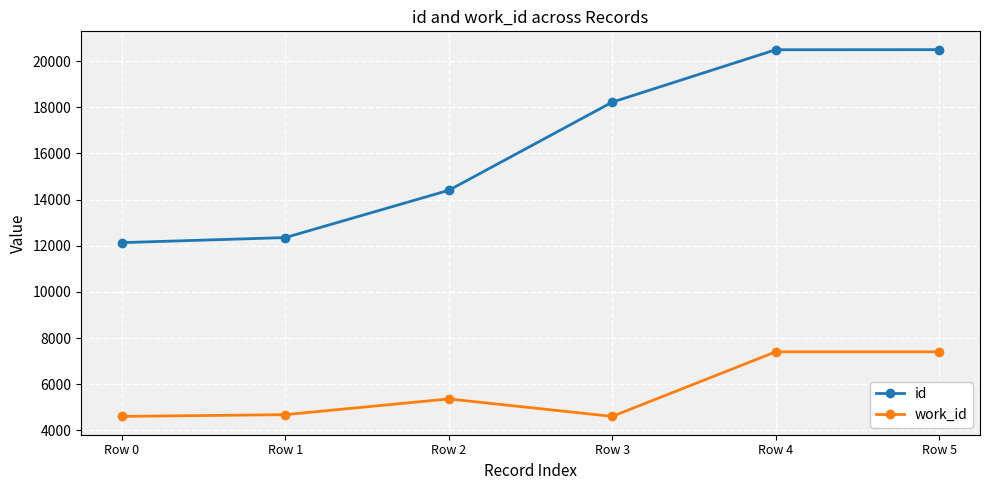

Is the value of work_id at Row 0 greater than the value of id at Row 2?

No